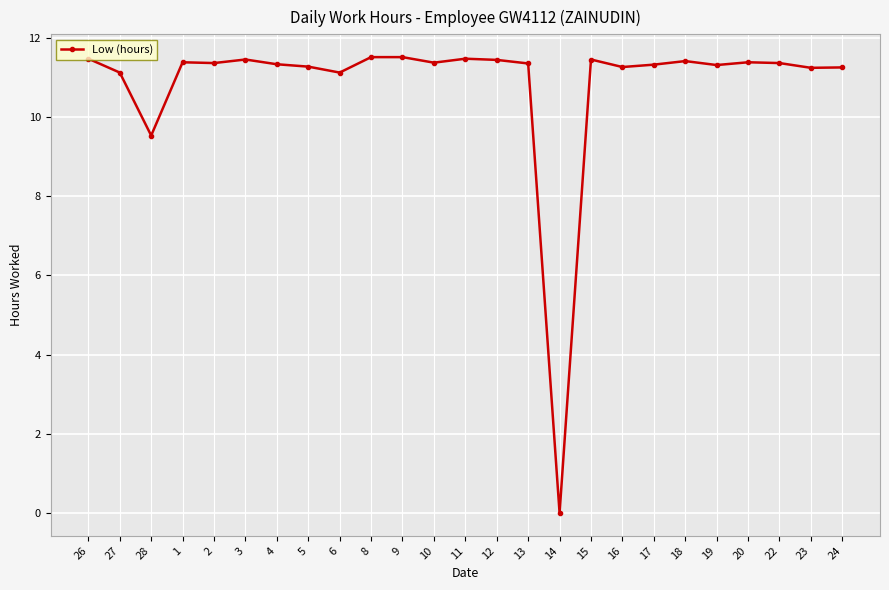

How many values are below 11?

2